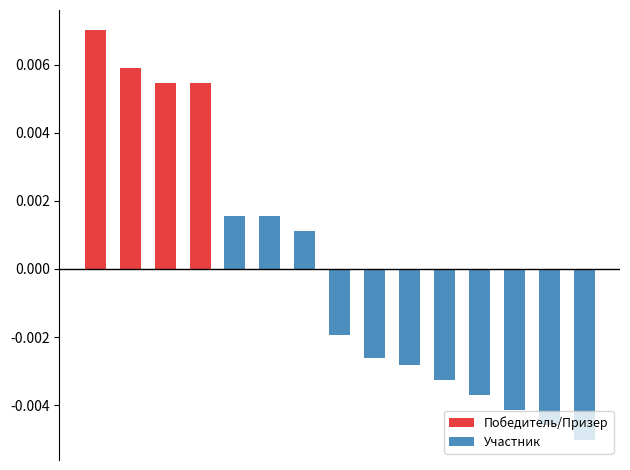

Is it true that Победитель/Призер equals 0.0 at 13?

False